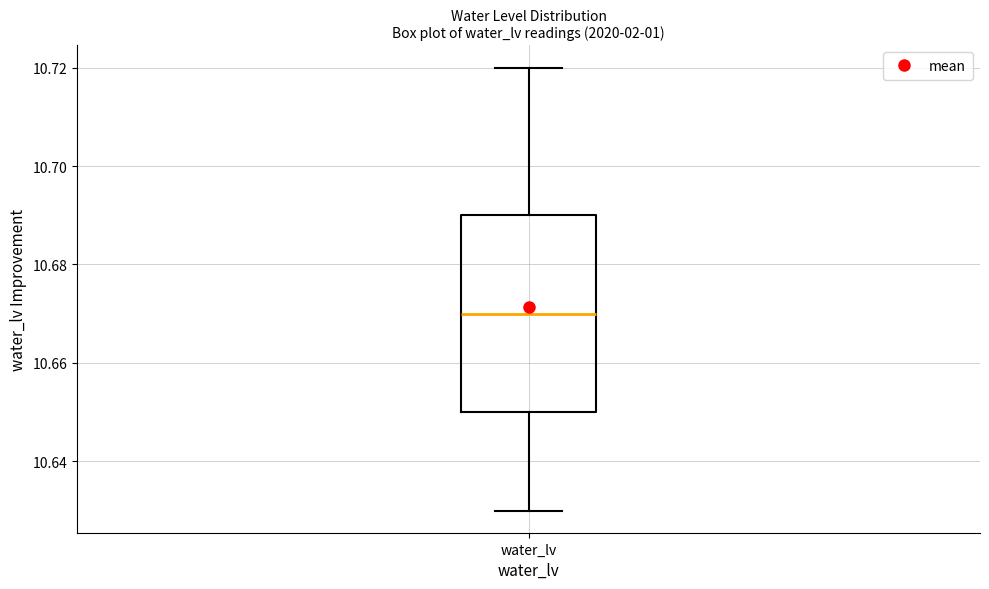

Where is the upper edge of the box for water_lv on the y-axis? The values are not printed on the chart, so give them approximately, as read against the axis.

10.69